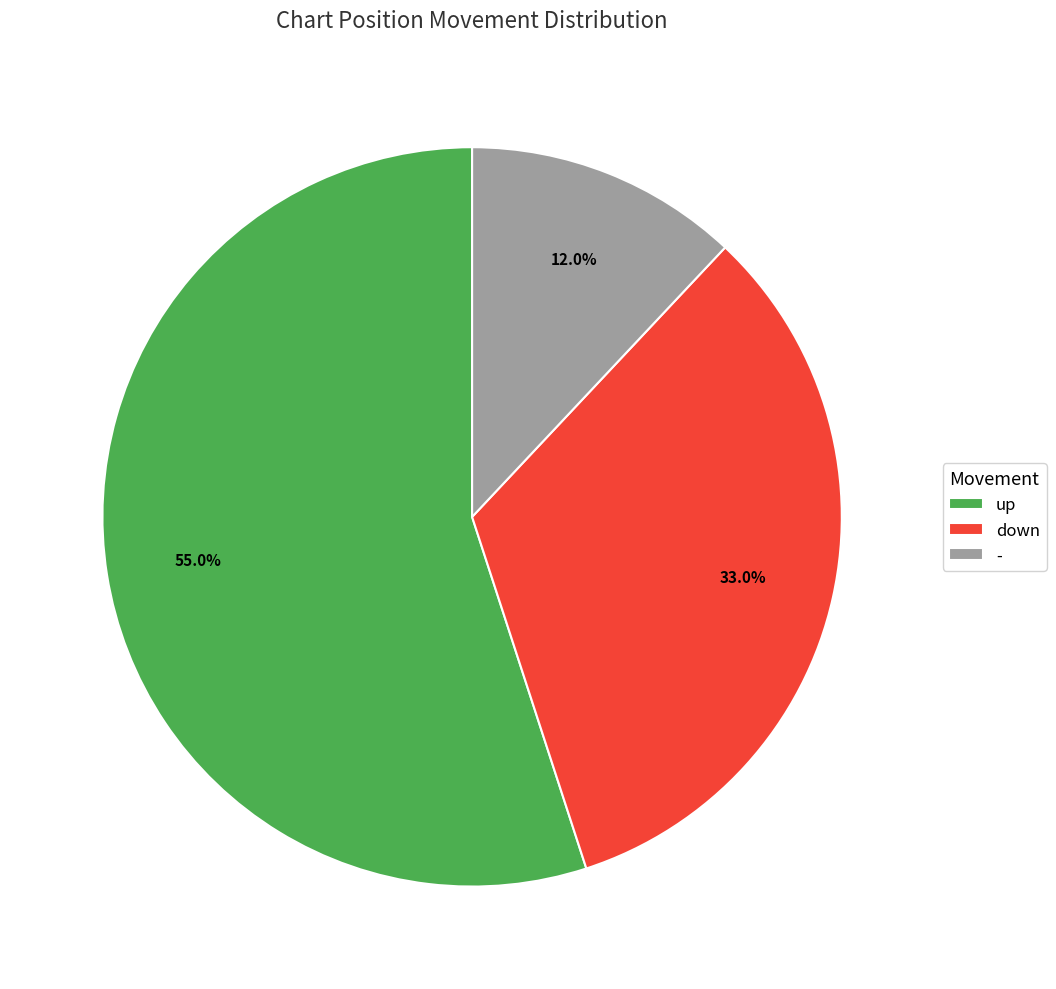

What is the smallest slice in the pie chart?

-